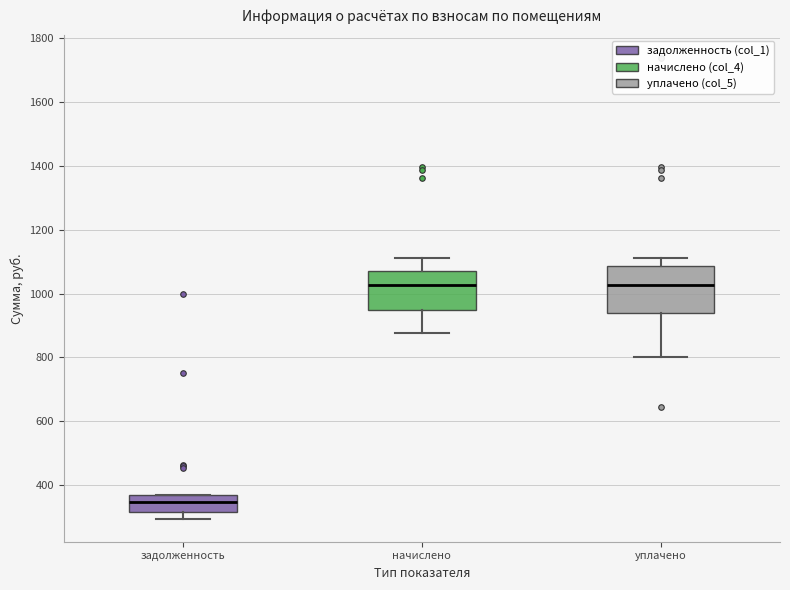

Where does the median line of the box for уплачено sit on the y-axis? The values are not printed on the chart, so give them approximately, as read against the axis.

1020